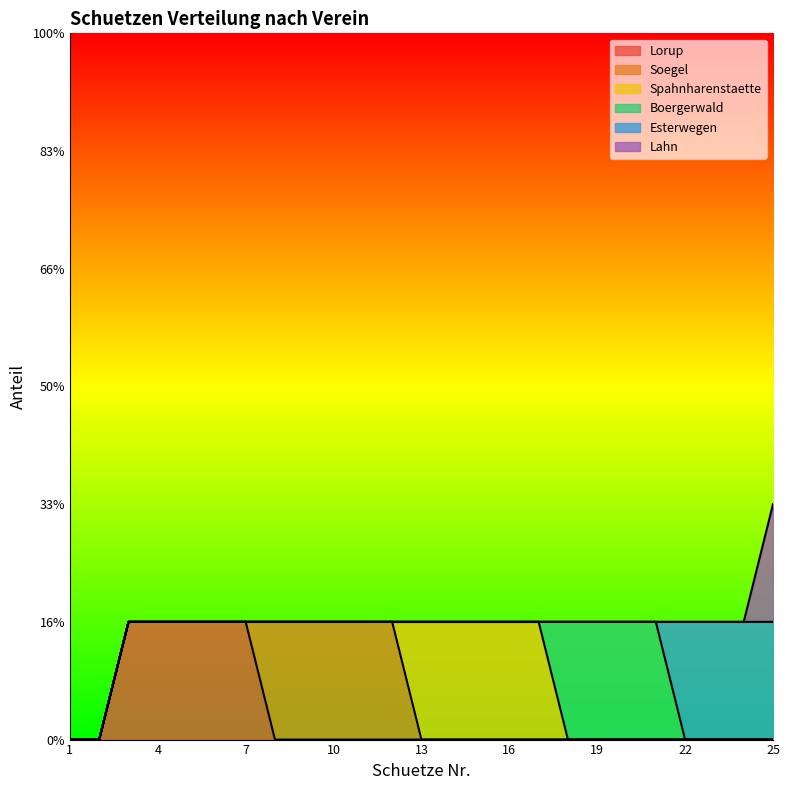

Count the Lahn values in the range 0 to 1.

25